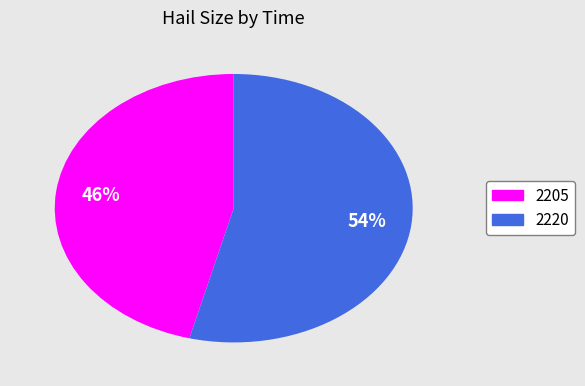

What percentage is the 2205 slice, to the nearest percent?

46%